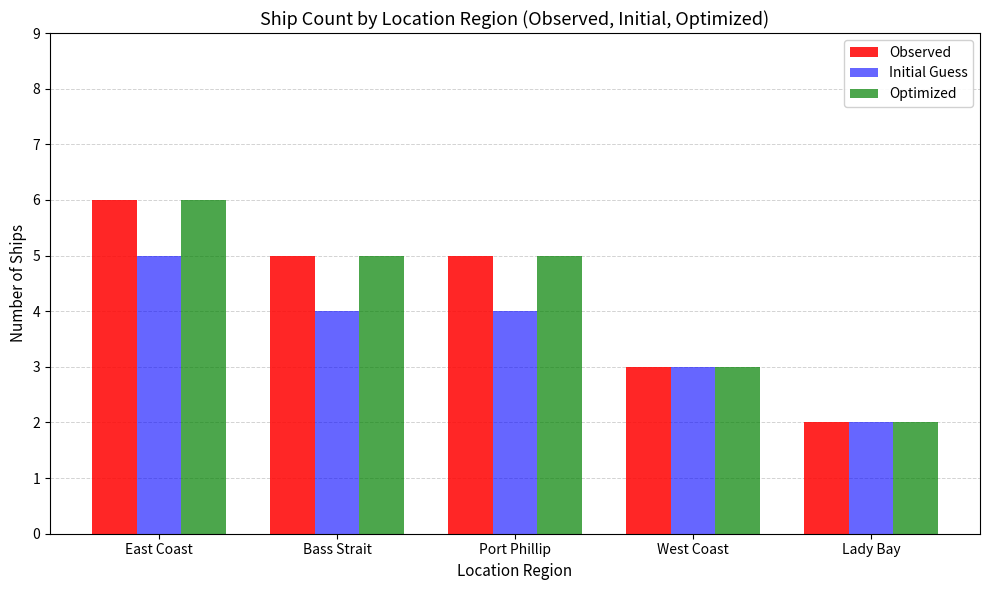

What is the highest value of the Optimized series?

6